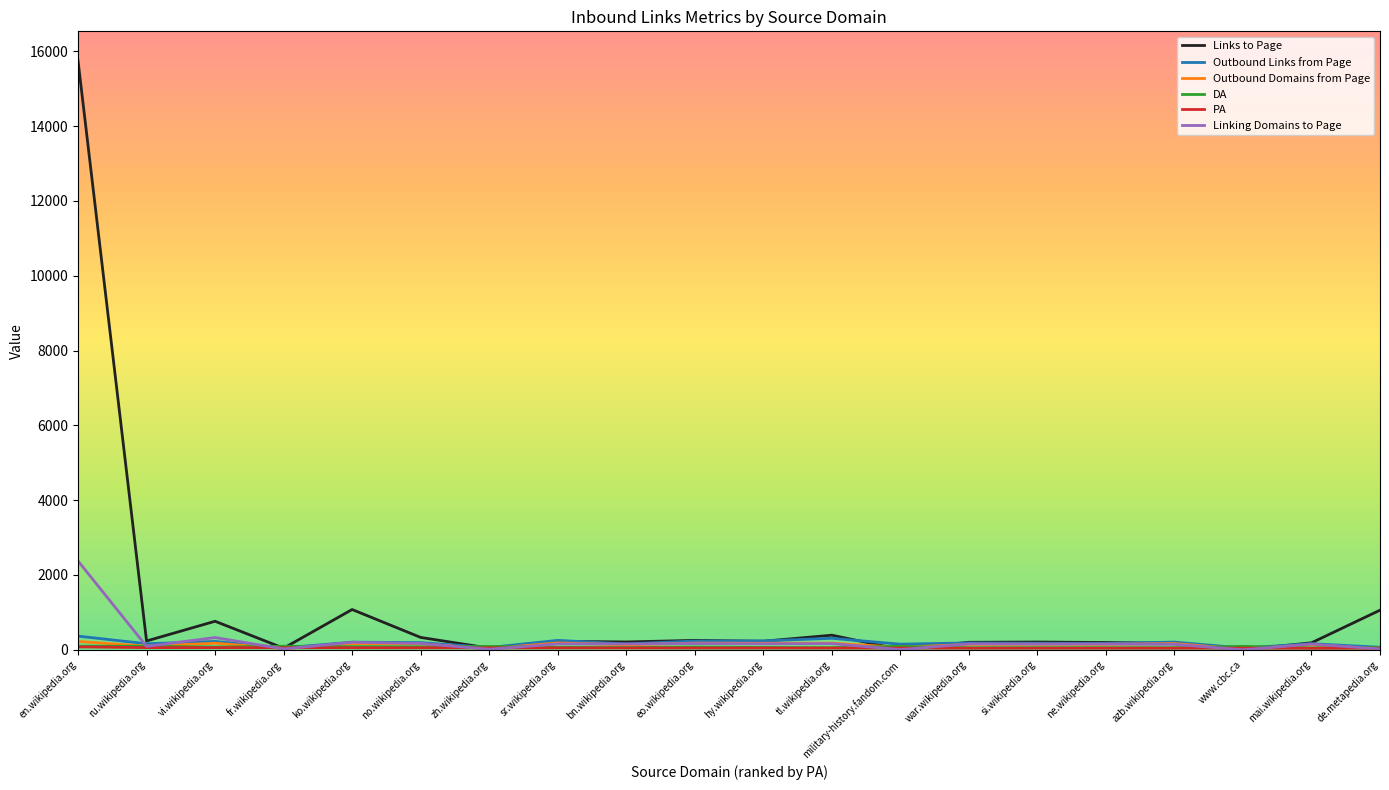

How many categories are shown in the chart?

20